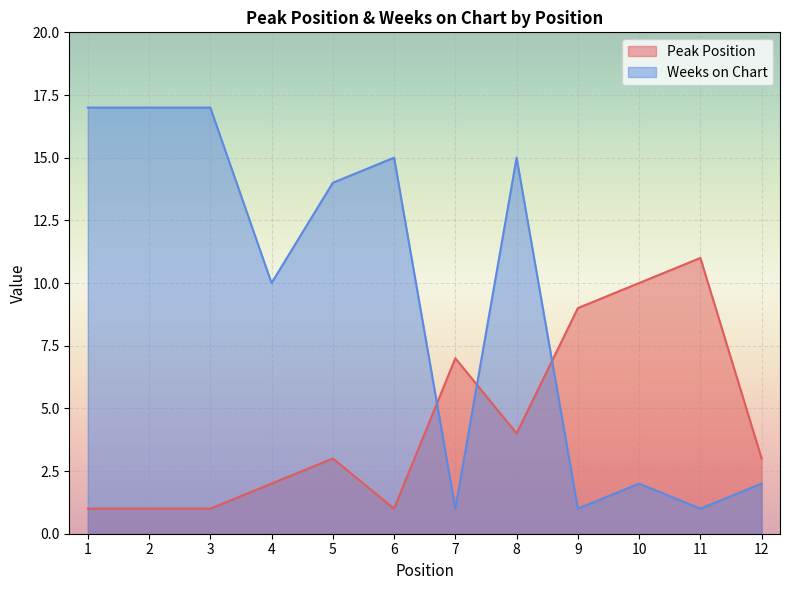

What is the sum of the Weeks on Chart values at 10 and 7?

3